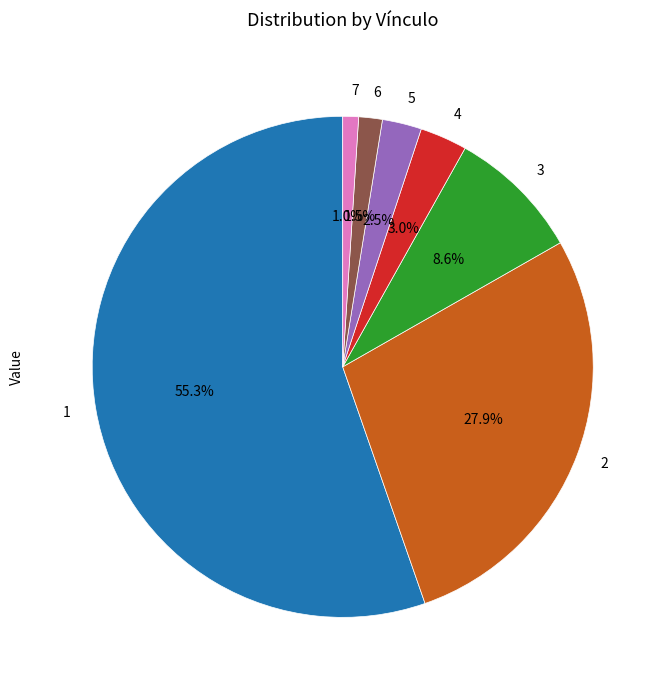

What is the ratio of the value at 2 to the value at 1?

0.5